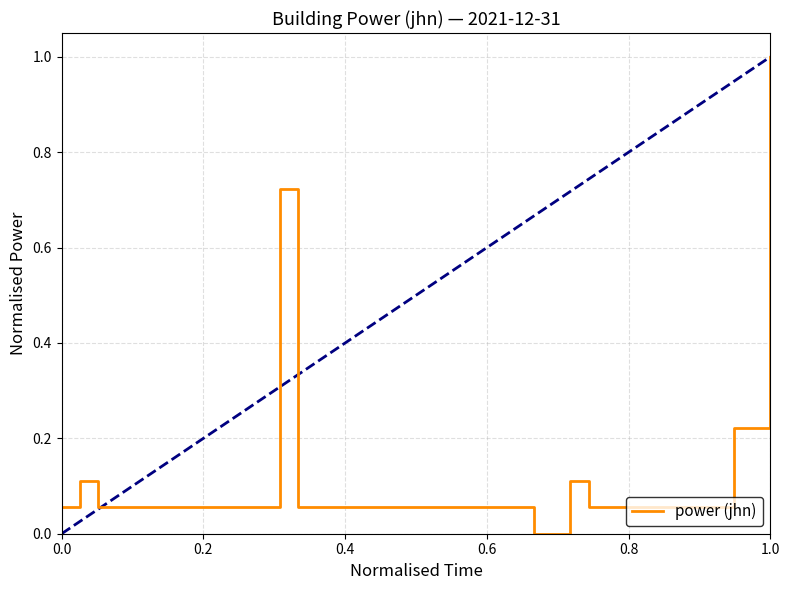

What is the difference between the maximum and minimum values?

1.0